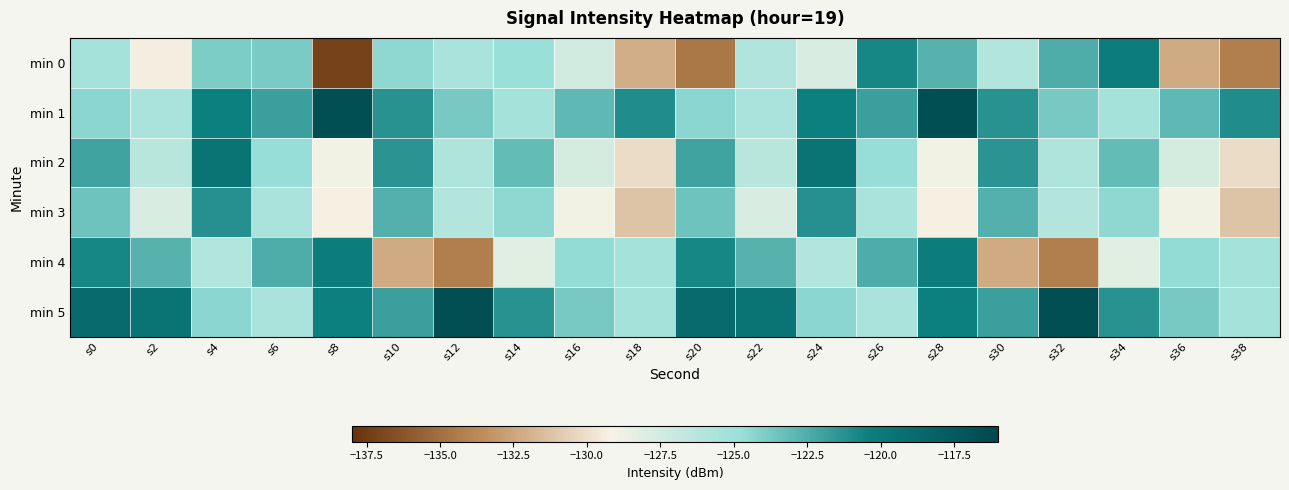

Reading left to right, what are all the values shown in this chart?

min 0: s0=-125.3	s2=-129.3	s4=-124.0	s6=-123.8	s8=-137.2	s10=-124.5	s12=-125.5	s14=-124.8	s16=-127.5	s18=-132.1	s20=-134.6	s22=-125.9	s24=-127.8	s26=-120.8	s28=-122.8	s30=-126.0	s32=-122.5	s34=-120.2	s36=-132.3	s38=-134.3
min 1: s0=-124.4	s2=-125.6	s4=-120.5	s6=-121.9	s8=-116.6	s10=-121.3	s12=-123.8	s14=-125.4	s16=-123.0	s18=-121.0	s20=-124.4	s22=-125.6	s24=-120.5	s26=-121.9	s28=-116.6	s30=-121.3	s32=-123.8	s34=-125.4	s36=-123.0	s38=-121.0
min 2: s0=-122.1	s2=-126.3	s4=-119.5	s6=-124.7	s8=-128.9	s10=-121.4	s12=-125.8	s14=-123.2	s16=-127.6	s18=-130.1	s20=-122.1	s22=-126.3	s24=-119.5	s26=-124.7	s28=-128.9	s30=-121.4	s32=-125.8	s34=-123.2	s36=-127.6	s38=-130.1
min 3: s0=-123.5	s2=-127.8	s4=-121.2	s6=-125.6	s8=-129.3	s10=-122.7	s12=-126.1	s14=-124.5	s16=-128.9	s18=-131.2	s20=-123.5	s22=-127.8	s24=-121.2	s26=-125.6	s28=-129.3	s30=-122.7	s32=-126.1	s34=-124.5	s36=-128.9	s38=-131.2
min 4: s0=-120.8	s2=-122.8	s4=-126.0	s6=-122.5	s8=-120.2	s10=-132.3	s12=-134.3	s14=-128.1	s16=-124.7	s18=-125.3	s20=-120.8	s22=-122.8	s24=-126.0	s26=-122.5	s28=-120.2	s30=-132.3	s32=-134.3	s34=-128.1	s36=-124.7	s38=-125.3
min 5: s0=-118.8	s2=-119.6	s4=-124.4	s6=-125.6	s8=-120.5	s10=-121.9	s12=-116.6	s14=-121.3	s16=-123.8	s18=-125.4	s20=-118.8	s22=-119.6	s24=-124.4	s26=-125.6	s28=-120.5	s30=-121.9	s32=-116.6	s34=-121.3	s36=-123.8	s38=-125.4